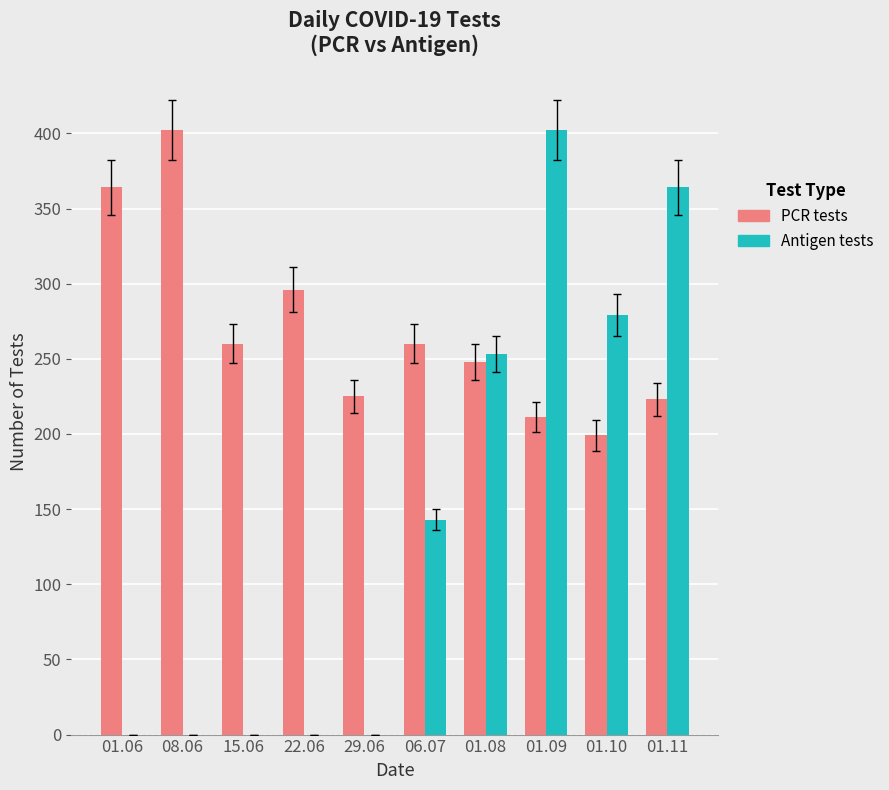

Which series has the widest spread of values?

Antigen tests